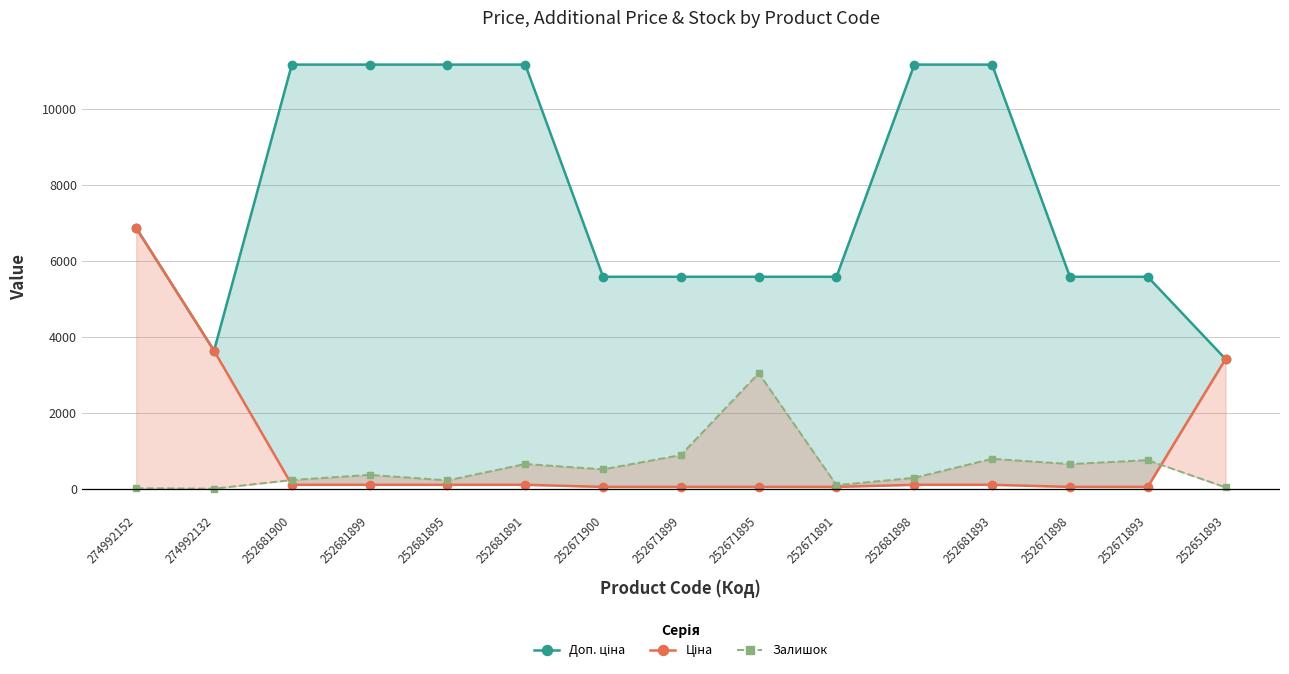

What is the sum of the Доп. ціна values at 252651893 and 274992132?

7062.0